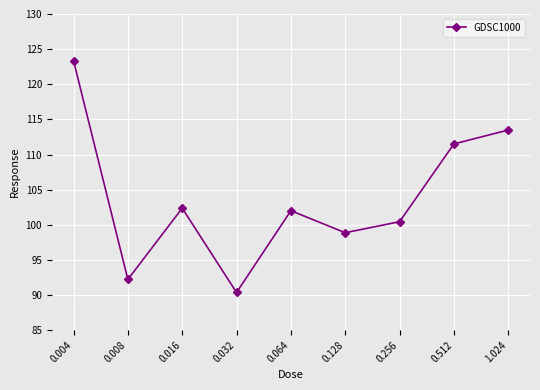

What is the difference between the values at 0.032 and 0.512?

21.1